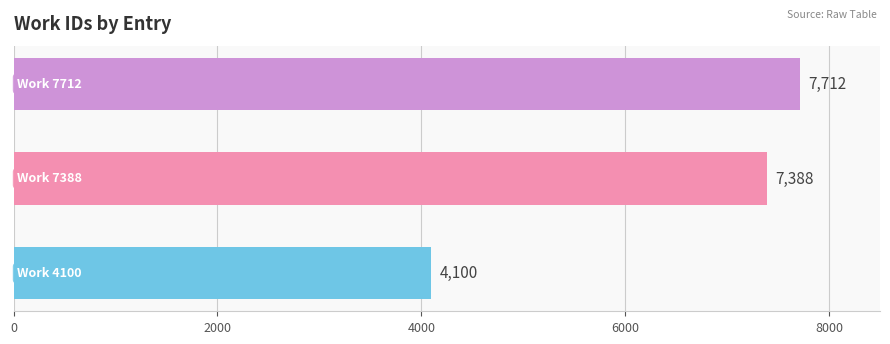

What is the greatest value displayed?

7712